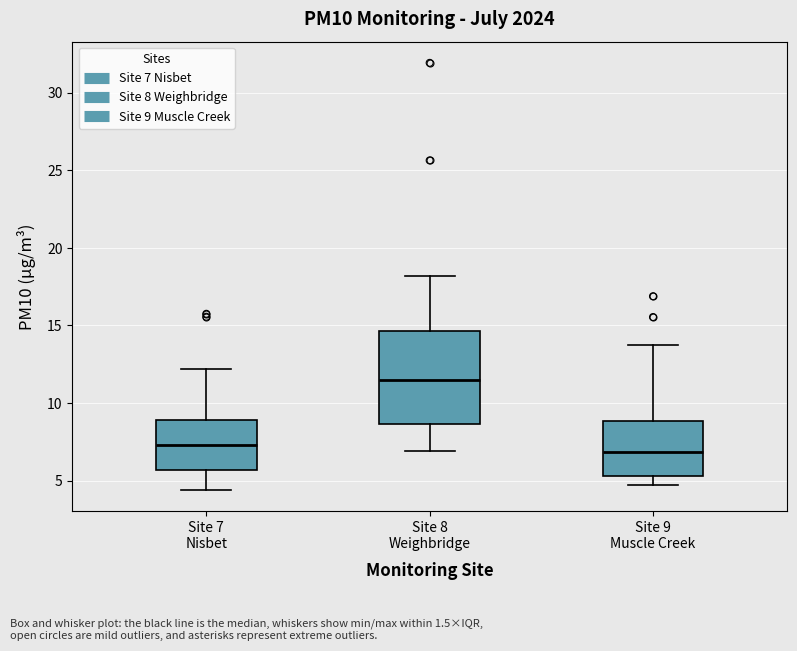

Reading left to right, transcribe this box plot: for each box, give where its median line is, the range the box spans, and where its two whiskers end, as read against the y-axis. The values are not printed on the chart, so give them approximately, as read against the axis.

Site 7 Nisbet: median 7.5, box 5.5 to 9.0, whiskers 4.5 to 12.0
Site 8 Weighbridge: median 11.5, box 8.5 to 14.5, whiskers 7.0 to 18.0
Site 9 Muscle Creek: median 7.0, box 5.5 to 9.0, whiskers 4.5 to 13.5